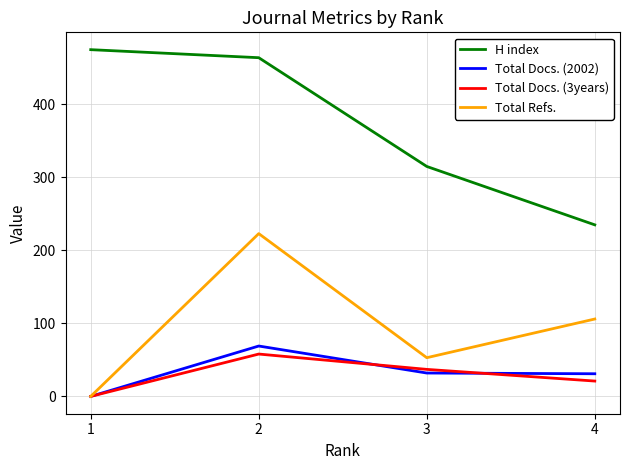

True or false: H index has more than 2 interior local peaks.

False